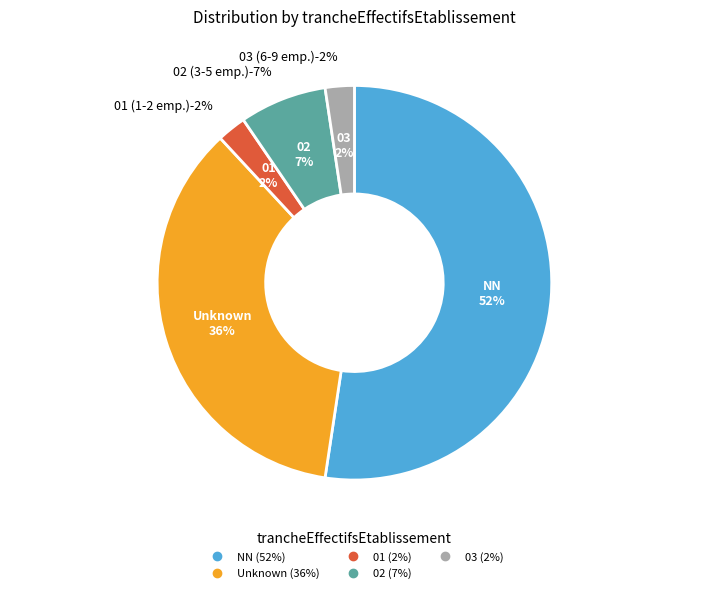

Does  represent more than half of the total?

No